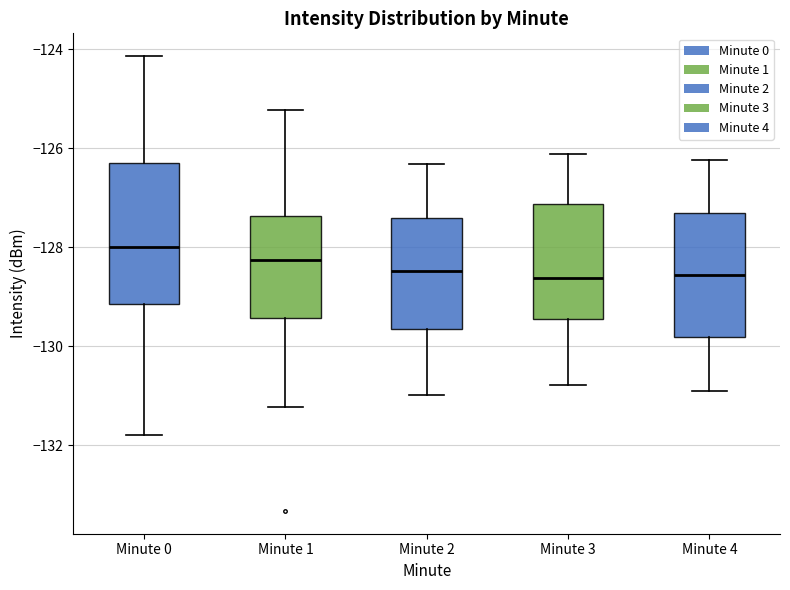

Which box is the tallest, from its lower edge to its upper edge?

Minute 0